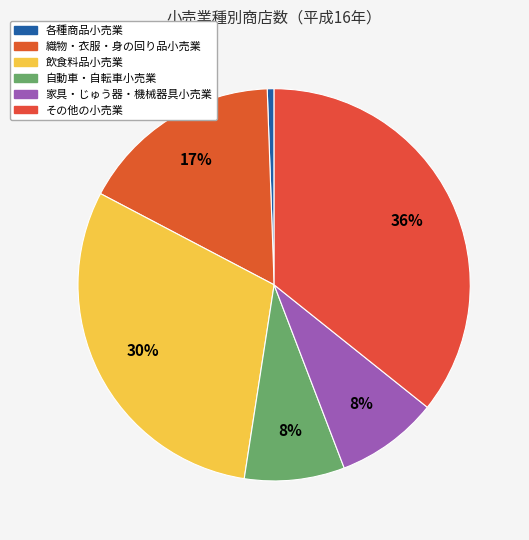

What percentage do 織物・衣服・身の回り品小売業 and 自動車・自転車小売業 together represent?

25.0%